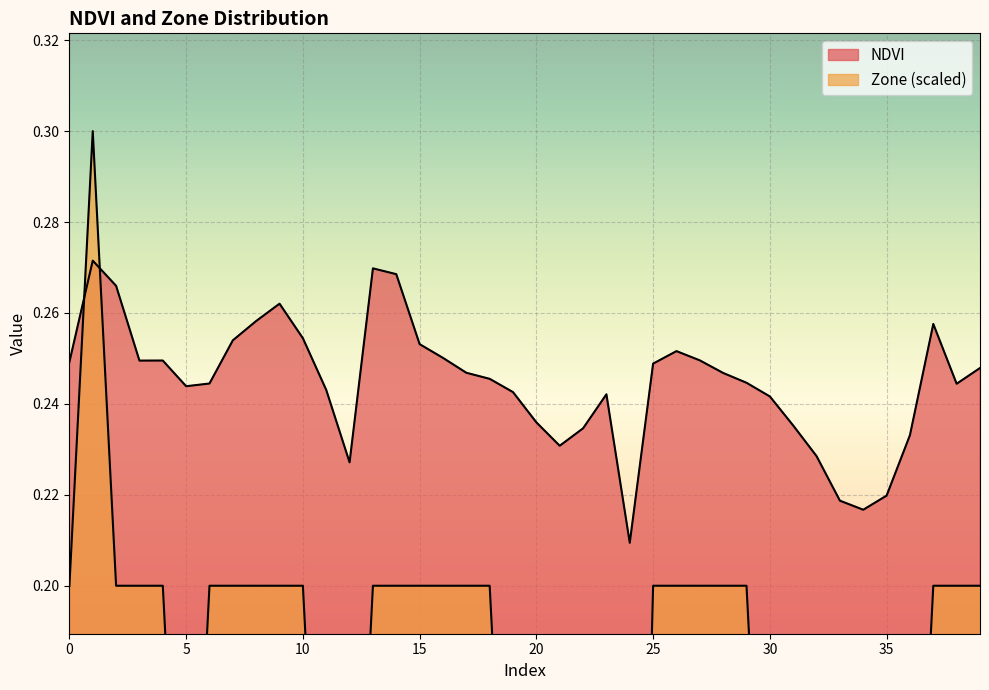

At how many categories does at least one series exceed 0?

40